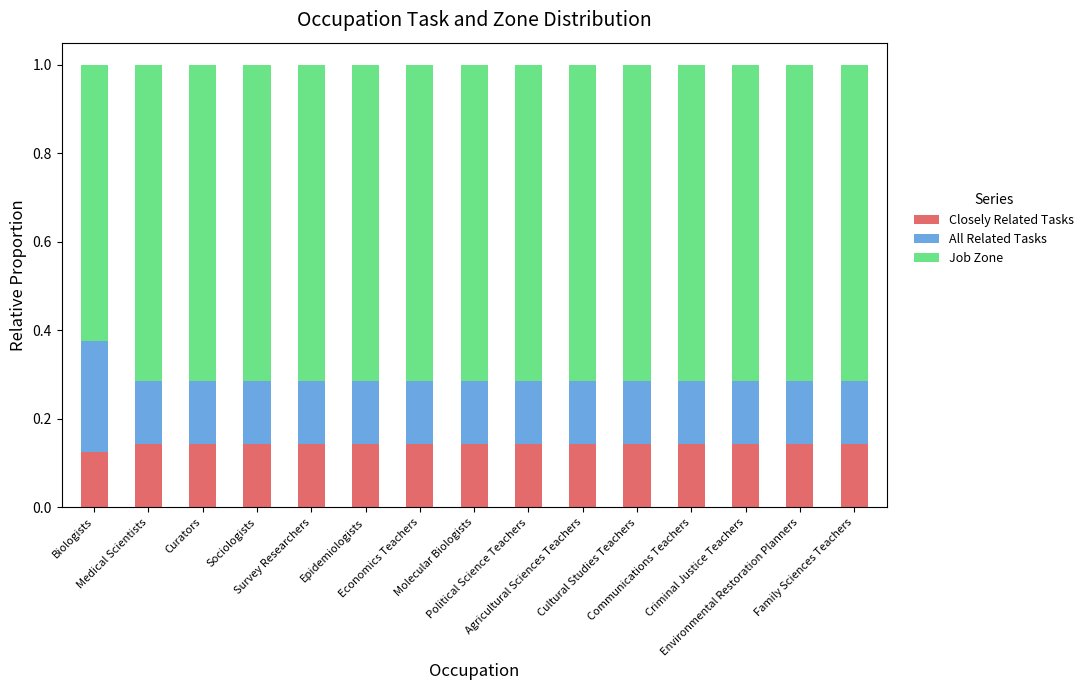

How many Closely Related Tasks values are between 0 and 1?

15